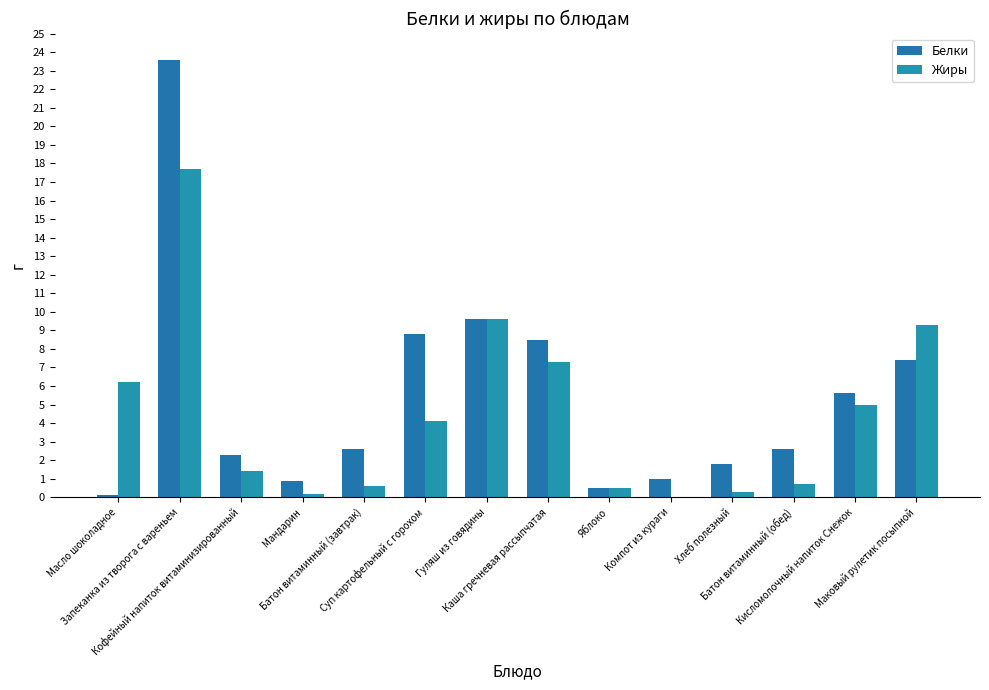

At which category does the chart reach its peak across all series?

Запеканка из творога с вареньем